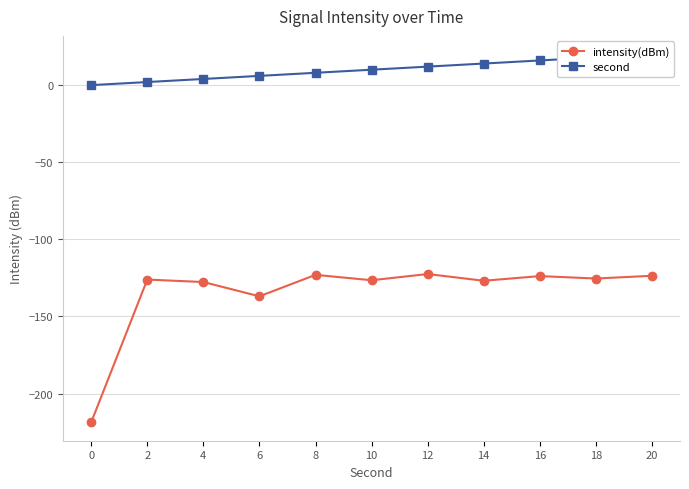

Which has a higher value, 14 or 20?

20